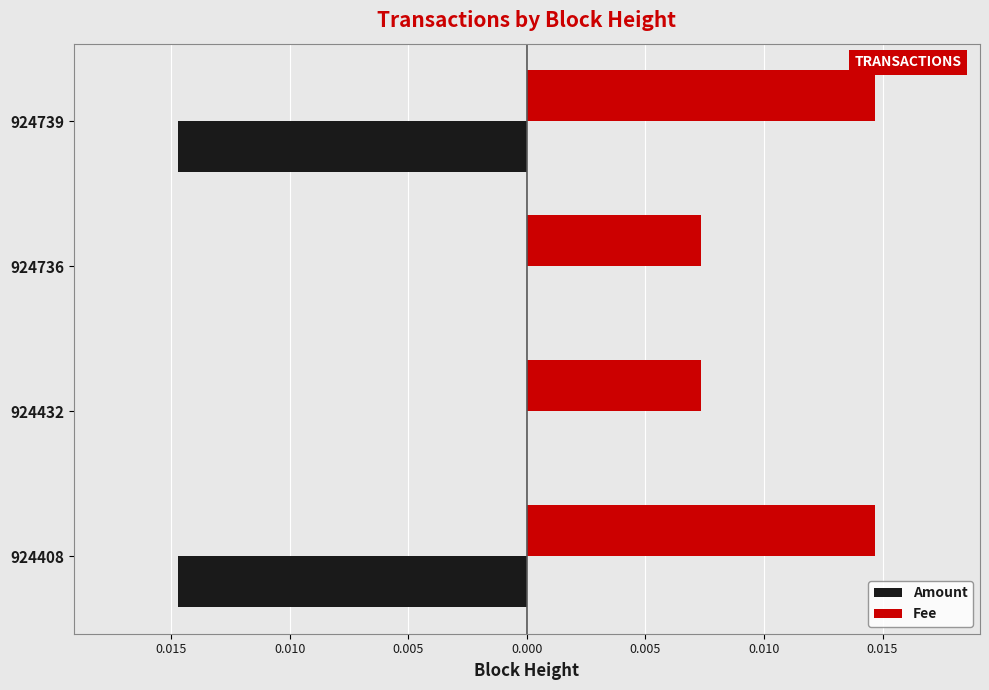

At how many categories does at least one series exceed 0?

4